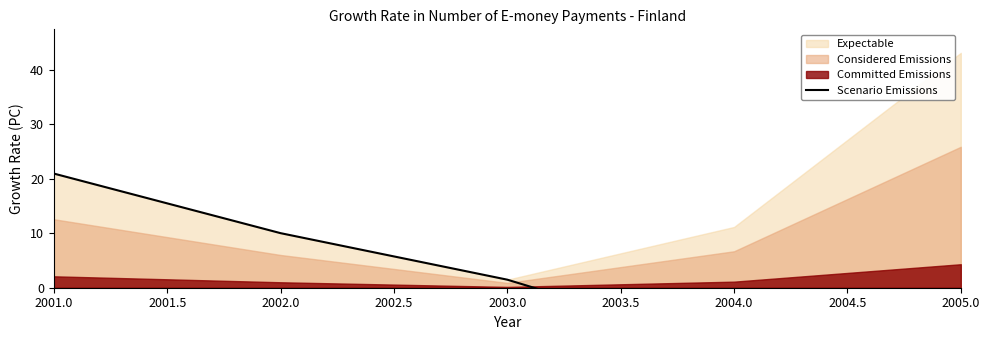

Reading left to right, what are all the values shown in this chart?

20.9	10.0	1.5	-11.2	-43.1